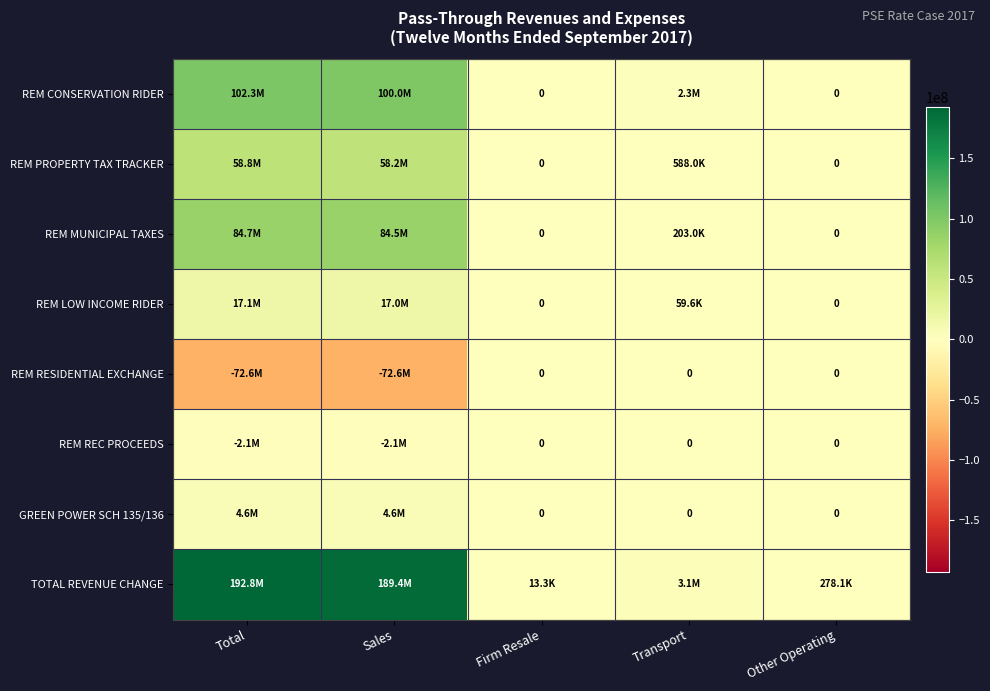

What is the difference between the maximum and second lowest values in the REM CONSERVATION RIDER series?

102287066.9